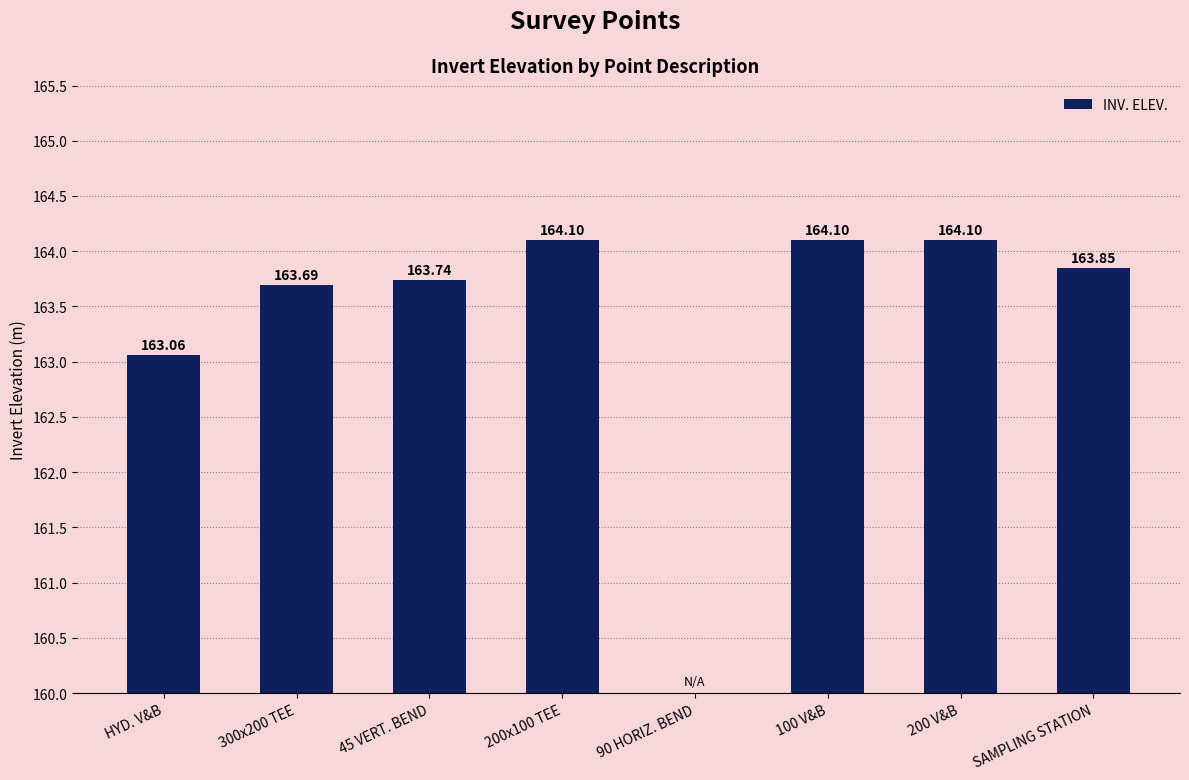

Is it true that the value at 300x200 TEE is 163.7?

True